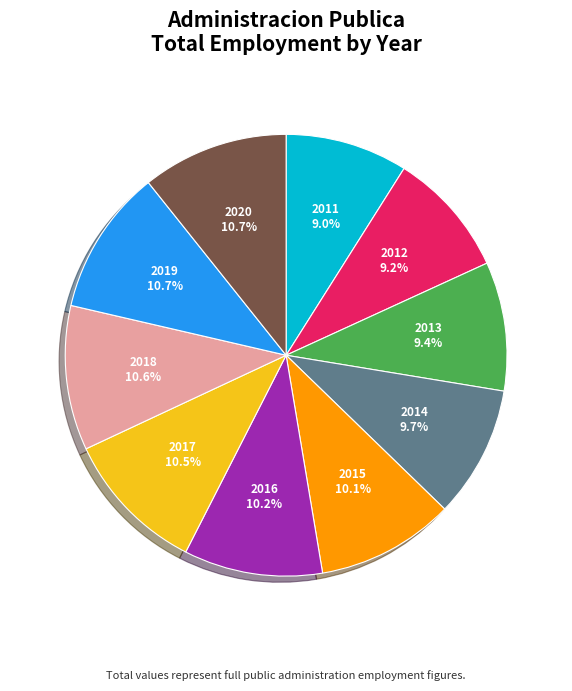

Approximately how many times larger is the value at 2018 compared to 2020?

1.0